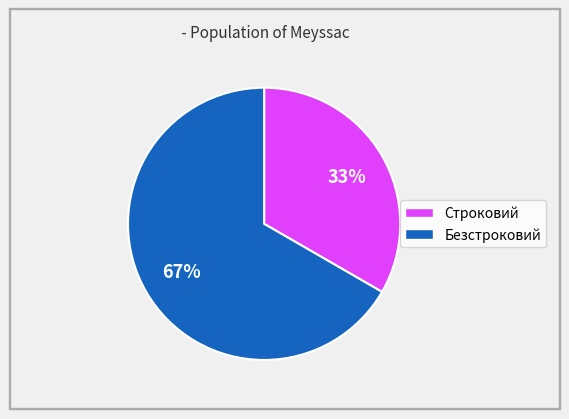

What is the smallest slice in the pie chart?

Строковий